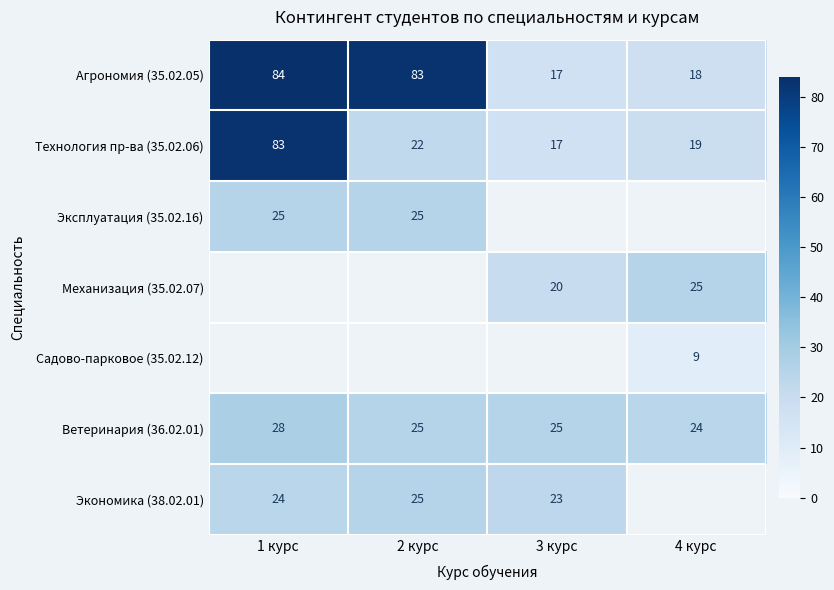

What is the difference between the second highest and minimum values in the Технология пр-ва (35.02.06) series?

5